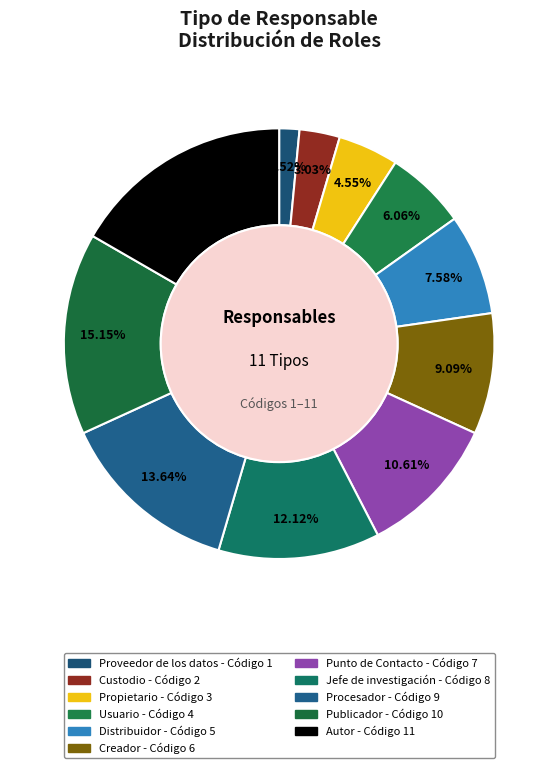

Which category has the biggest portion of the pie?

Autor